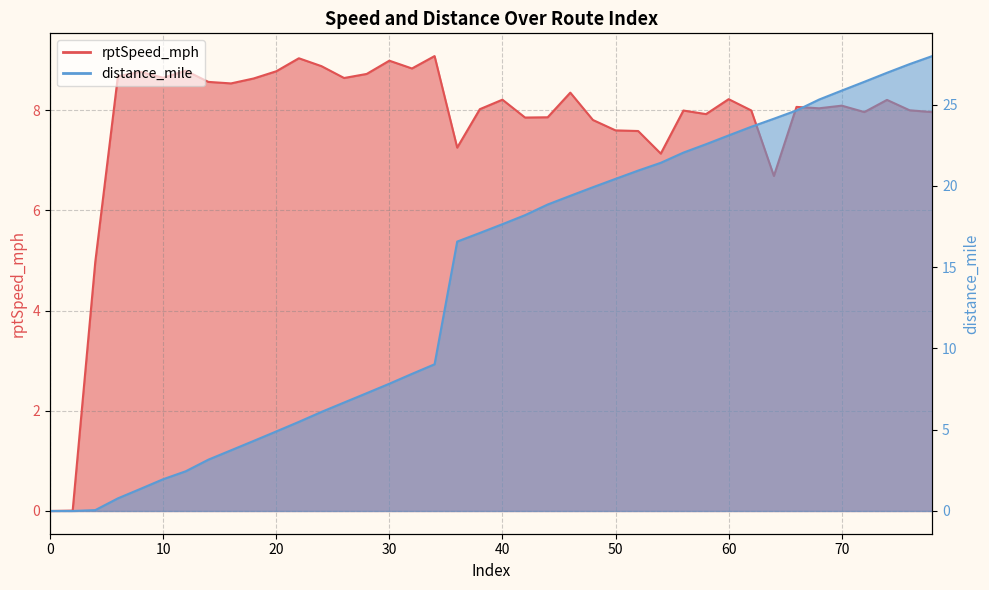

Reading left to right, what are all the values shown in this chart?

rptSpeed_mph: 0.0	0.0	5.0	8.7	8.8	8.6	8.8	8.6	8.5	8.6	8.8	9.0	8.9	8.6	8.7	9.0	8.8	9.1	7.3	8.0	8.2	7.9	7.9	8.3	7.8	7.6	7.6	7.1	8.0	7.9	8.2	8.0	6.7	8.1	8.0	8.1	8.0	8.2	8.0	8.0
distance_mile: 0.0	0.0	0.1	0.8	1.4	2.0	2.4	3.2	3.7	4.3	4.9	5.5	6.1	6.7	7.2	7.8	8.4	9.0	16.6	17.1	17.6	18.2	18.8	19.4	19.9	20.4	20.9	21.4	22.0	22.6	23.1	23.6	24.1	24.6	25.3	25.9	26.4	27.0	27.5	28.0